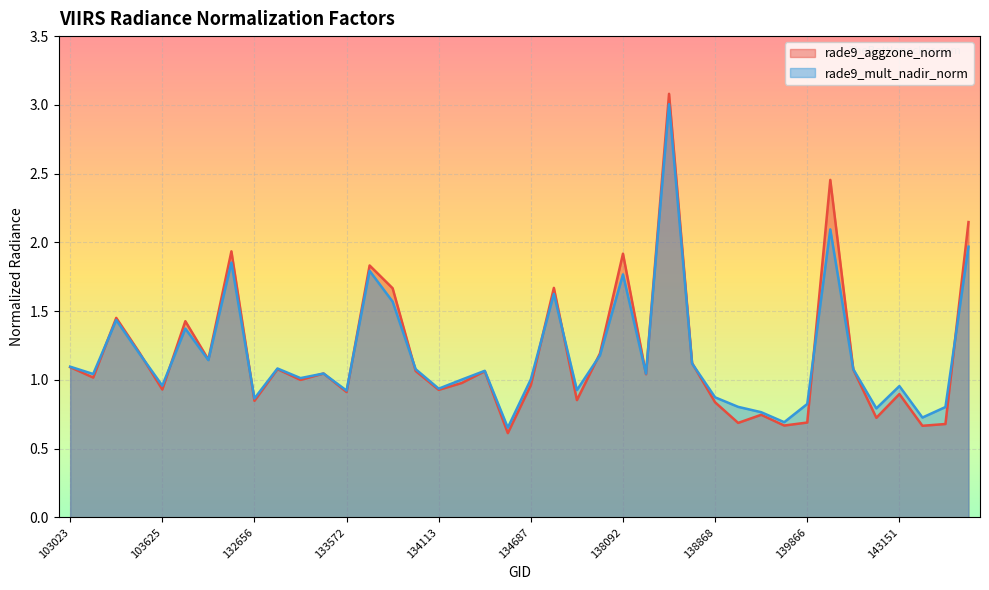

What is the difference between the rade9_aggzone_norm values at 132656 and 133572?

0.1